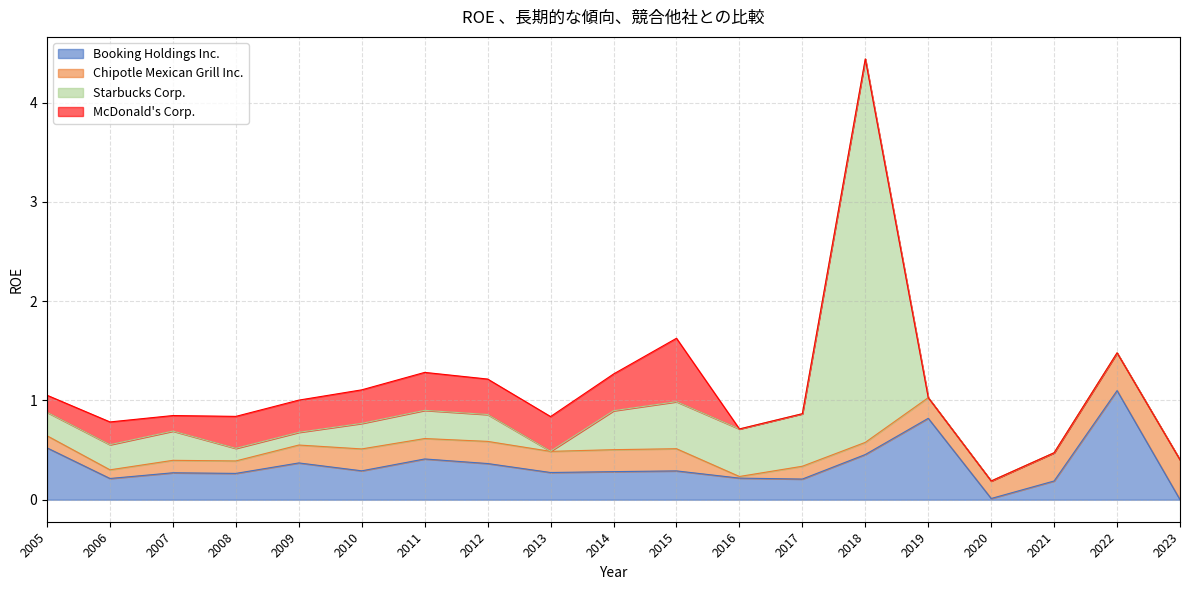

What is the total value across all series at 2017?

0.9